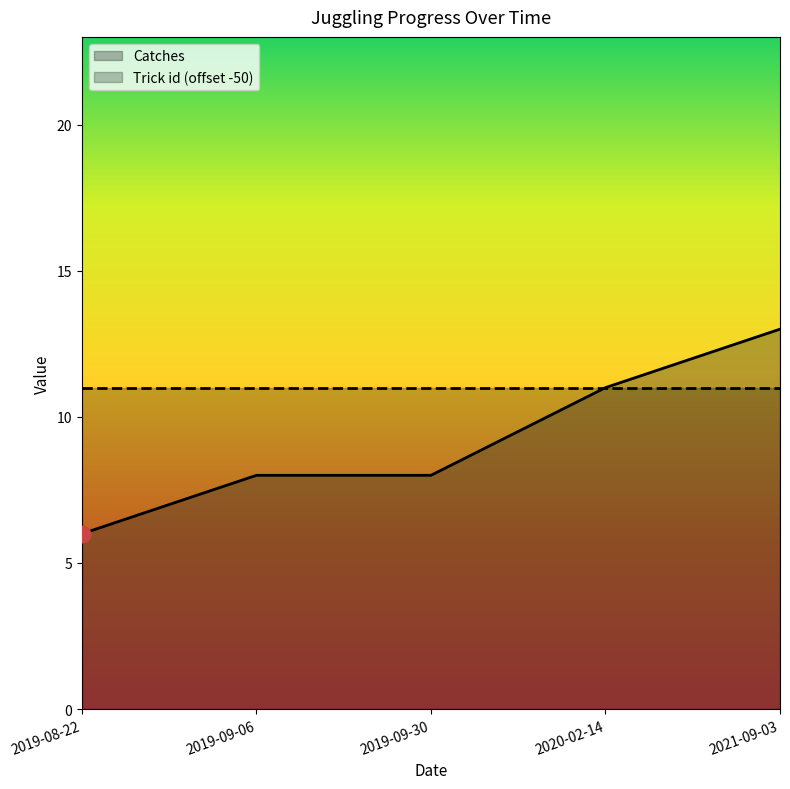

What is the label of the 4th point from the right?

2019-09-06